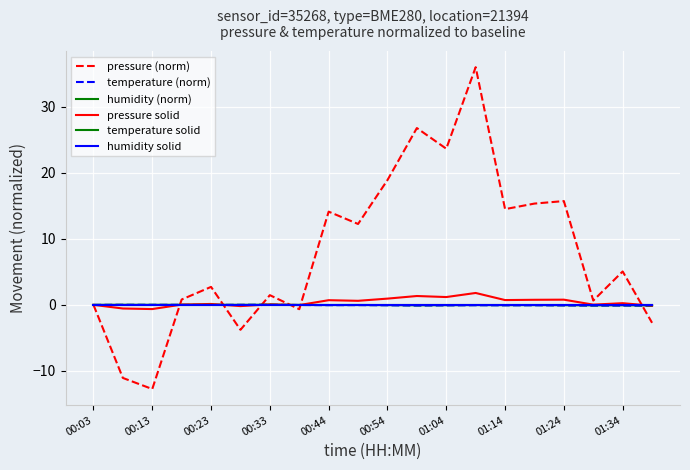

Does the chart have visible grid lines?

Yes